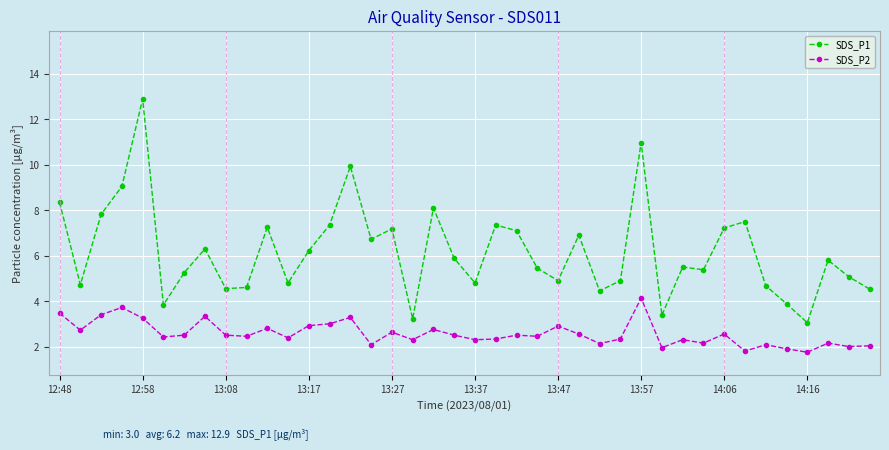

List the series in order of their peak value, highest first.

SDS_P1, SDS_P2